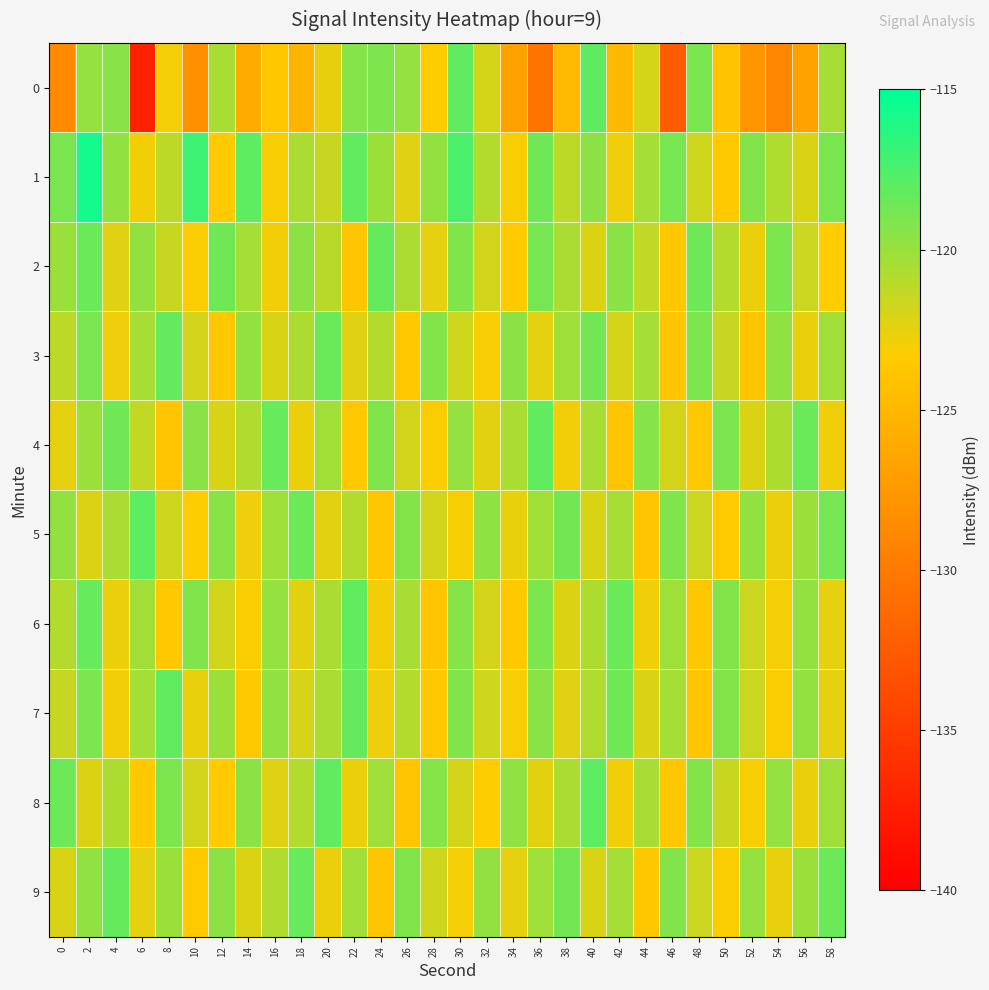

Reading right to left, extract all data points from this chart.

0: 58=-120.4	56=-126.7	54=-129.1	52=-127.7	50=-124.0	48=-119.0	46=-132.4	44=-121.9	42=-124.7	40=-118.2	38=-124.7	36=-130.5	34=-126.8	32=-121.9	30=-118.2	28=-123.3	26=-119.9	24=-119.2	22=-119.4	20=-122.5	18=-125.2	16=-123.7	14=-126.0	12=-120.5	10=-128.2	8=-123.0	6=-137.2	4=-119.5	2=-119.9	0=-128.6
1: 58=-119.0	56=-122.1	54=-120.8	52=-119.3	50=-123.5	48=-121.7	46=-118.9	44=-120.4	42=-122.8	40=-119.6	38=-121.2	36=-118.7	34=-123.1	32=-120.9	30=-117.5	28=-119.8	26=-122.3	24=-120.1	22=-118.2	20=-121.5	18=-120.6	16=-123.1	14=-118.1	12=-123.4	10=-117.1	8=-121.2	6=-123.0	4=-119.8	2=-115.7	0=-119.0
2: 58=-123.3	56=-121.6	54=-119.1	52=-122.7	50=-120.9	48=-118.6	46=-123.7	44=-121.3	42=-119.5	40=-122.2	38=-120.6	36=-118.9	34=-123.4	32=-121.8	30=-119.2	28=-122.5	26=-120.7	24=-118.3	22=-123.8	20=-121.1	18=-119.6	16=-122.9	14=-120.4	12=-118.7	10=-123.2	8=-121.5	6=-119.8	4=-122.3	2=-118.5	0=-120.1
3: 58=-120.3	56=-122.6	54=-119.7	52=-123.8	50=-121.5	48=-119.1	46=-123.9	44=-120.4	42=-122.0	40=-118.8	38=-120.2	36=-122.5	34=-119.6	32=-123.1	30=-121.7	28=-119.3	26=-123.5	24=-120.9	22=-122.3	20=-118.5	18=-120.7	16=-122.1	14=-119.8	12=-123.6	10=-121.9	8=-118.3	6=-120.5	4=-122.8	2=-119.0	0=-121.2
4: 58=-122.8	56=-118.5	54=-120.7	52=-122.2	50=-119.1	48=-123.5	46=-121.9	44=-119.4	42=-123.8	40=-120.5	38=-122.9	36=-118.2	34=-120.6	32=-122.4	30=-119.9	28=-123.2	26=-121.8	24=-119.2	22=-123.6	20=-120.3	18=-122.7	16=-118.4	14=-120.8	12=-122.1	10=-119.5	8=-123.9	6=-121.3	4=-118.7	2=-120.1	0=-122.5
5: 58=-118.9	56=-120.1	54=-122.7	52=-119.8	50=-123.4	48=-121.6	46=-119.2	44=-123.9	42=-120.5	40=-122.1	38=-118.8	36=-120.3	34=-122.6	32=-119.7	30=-123.1	28=-121.8	26=-119.3	24=-123.7	22=-120.9	20=-122.4	18=-118.6	16=-120.2	14=-122.8	12=-119.5	10=-123.3	8=-121.7	6=-118.1	4=-120.6	2=-122.2	0=-119.8
6: 58=-122.5	56=-119.8	54=-123.0	52=-121.6	50=-119.3	48=-123.7	46=-120.2	44=-122.8	42=-118.5	40=-120.7	38=-122.2	36=-119.1	34=-123.5	32=-121.9	30=-119.4	28=-123.8	26=-120.5	24=-122.9	22=-118.2	20=-120.6	18=-122.4	16=-119.9	14=-123.2	12=-121.8	10=-119.2	8=-123.6	6=-120.3	4=-122.7	2=-118.4	0=-120.9
7: 58=-122.5	56=-119.8	54=-123.2	52=-121.6	50=-119.3	48=-123.9	46=-120.4	44=-122.1	42=-118.7	40=-120.8	38=-122.3	36=-119.5	34=-123.1	32=-121.7	30=-119.2	28=-123.6	26=-120.9	24=-122.8	22=-118.3	20=-120.6	18=-122.0	16=-119.7	14=-123.5	12=-120.1	10=-122.6	8=-118.2	6=-120.4	4=-122.9	2=-119.1	0=-121.5
8: 58=-120.3	56=-122.6	54=-119.9	52=-123.1	50=-121.5	48=-119.3	46=-123.7	44=-120.5	42=-122.9	40=-118.1	38=-120.6	36=-122.4	34=-119.7	32=-123.3	30=-121.9	28=-119.4	26=-123.8	24=-120.2	22=-122.7	20=-118.2	18=-120.9	16=-122.3	14=-119.6	12=-123.4	10=-121.8	8=-119.1	6=-123.5	4=-120.7	2=-122.2	0=-118.6
9: 58=-118.5	56=-120.1	54=-122.6	52=-119.9	50=-123.2	48=-121.6	46=-119.3	44=-123.7	42=-120.4	40=-122.1	38=-118.8	36=-120.2	34=-122.5	32=-119.8	30=-123.0	28=-121.7	26=-119.2	24=-123.9	22=-120.3	20=-122.7	18=-118.4	16=-120.8	14=-122.2	12=-119.6	10=-123.4	8=-120.1	6=-122.5	4=-118.3	2=-119.7	0=-122.1